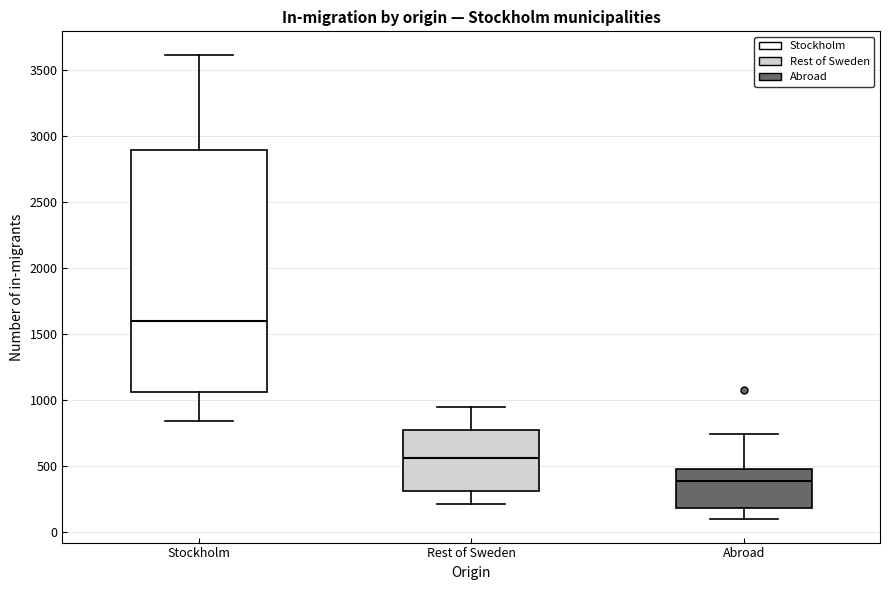

Reading left to right, transcribe this box plot: for each box, give where its median line is, the range the box spans, and where its two whiskers end, as read against the y-axis. The values are not printed on the chart, so give them approximately, as read against the axis.

Stockholm: median 1600, box 1050 to 2900, whiskers 850 to 3600
Rest of Sweden: median 550, box 300 to 800, whiskers 200 to 950
Abroad: median 400, box 200 to 500, whiskers 100 to 750